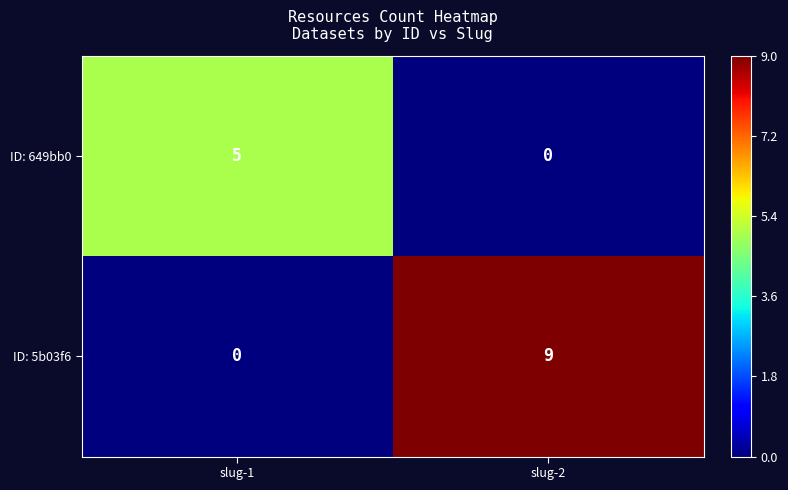

At slug-1, list the series in order from largest to smallest.

ID: 649bb0, ID: 5b03f6